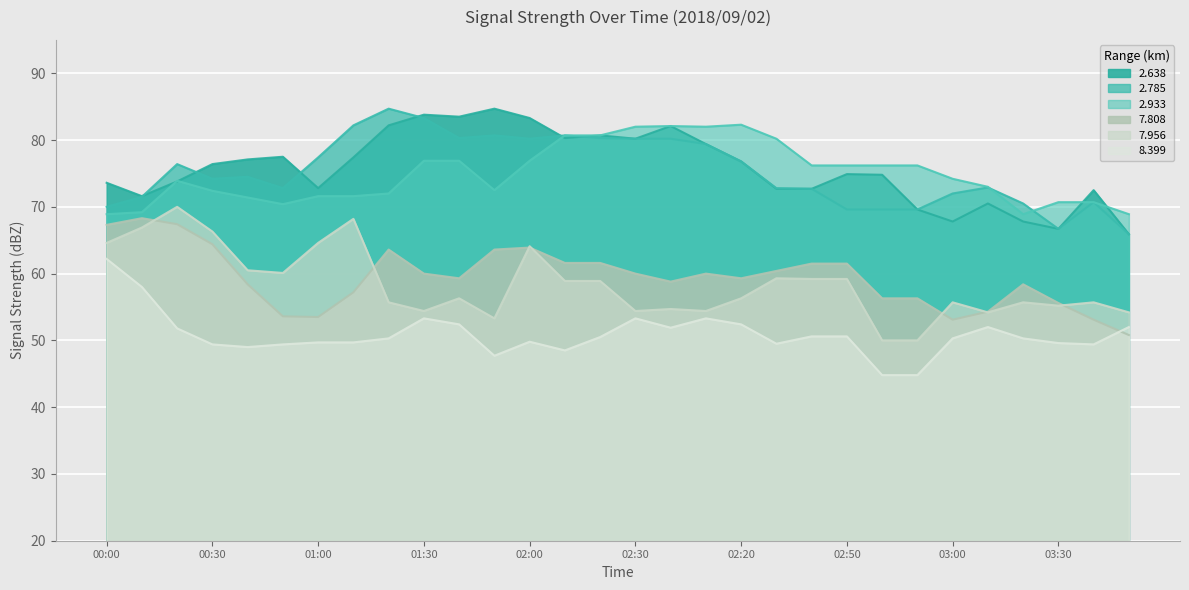

What are all the series names shown in the legend?

  2.638,   2.785,   2.933,   7.808,   7.956,   8.399